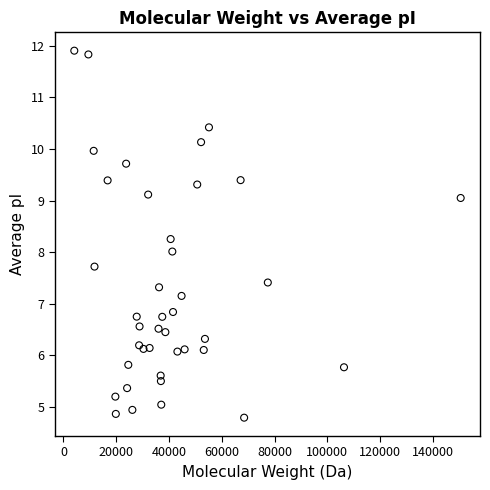

What is the range of Y values (max minus min)?

7.1